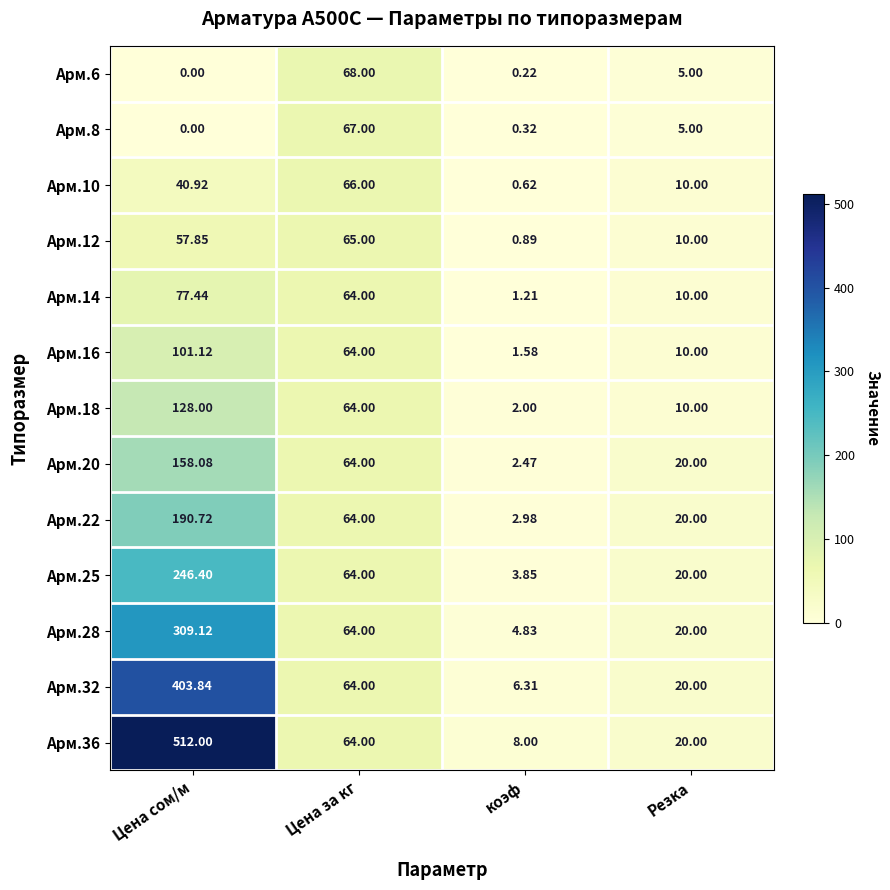

Which category has the highest value in the Арм.32 series?

Цена сом/м